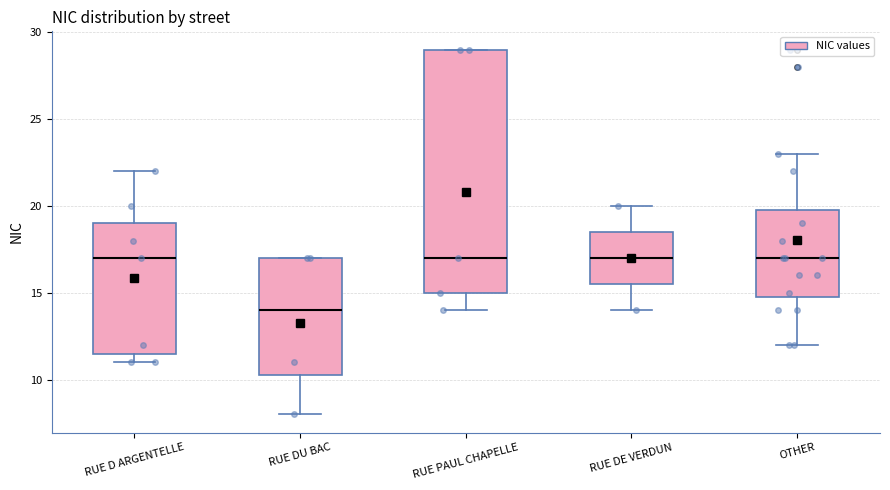

Comparing the boxes themselves (not the whiskers), which one is the tallest?

RUE PAUL CHAPELLE